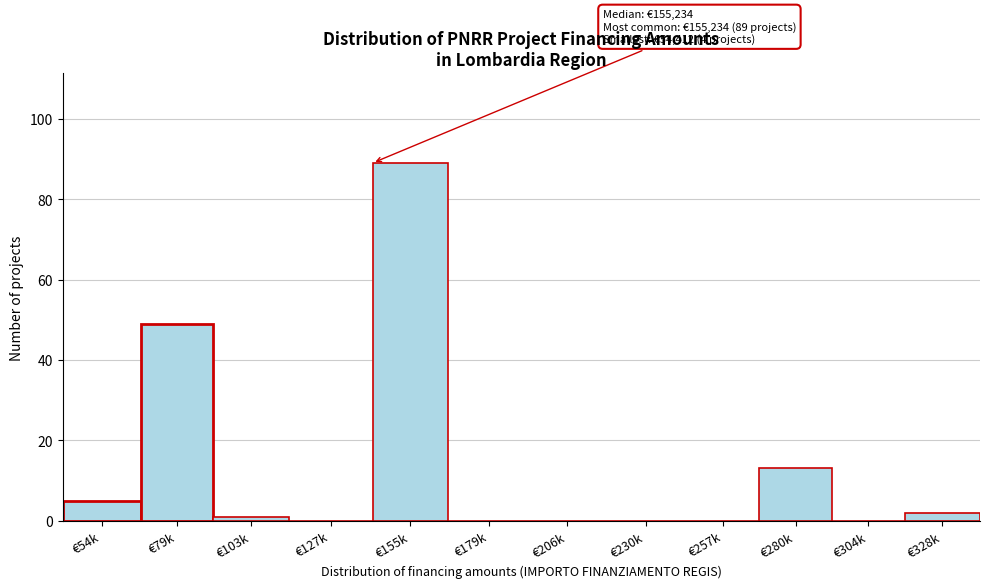

Reading left to right, transcribe all the data shown in this chart.

€54k=5	€79k=49	€103k=1	€127k=0	€155k=89	€179k=0	€206k=0	€230k=0	€257k=0	€280k=13	€304k=0	€328k=2